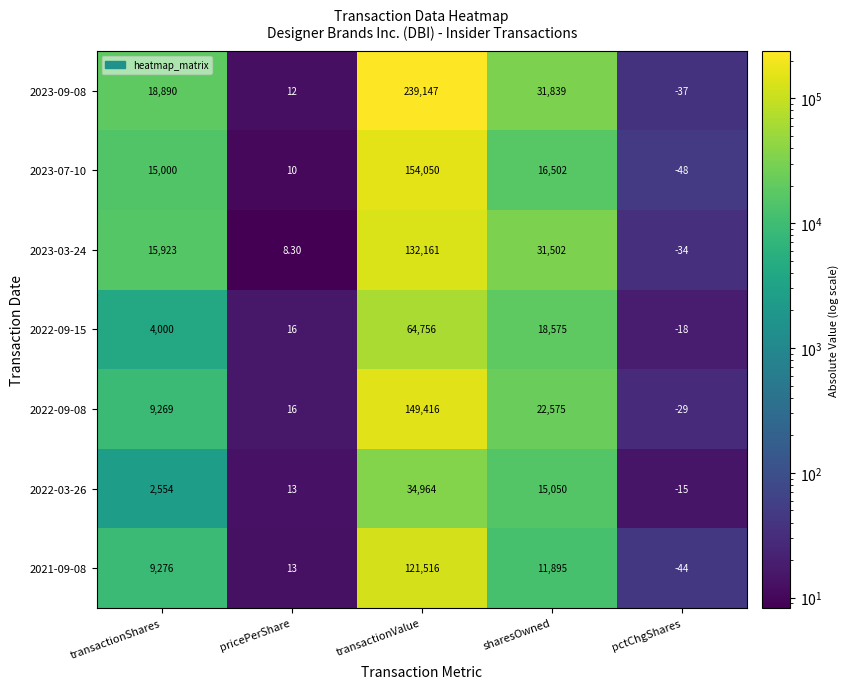

What is the spread (max minus min) of values at sharesOwned?

19944.0